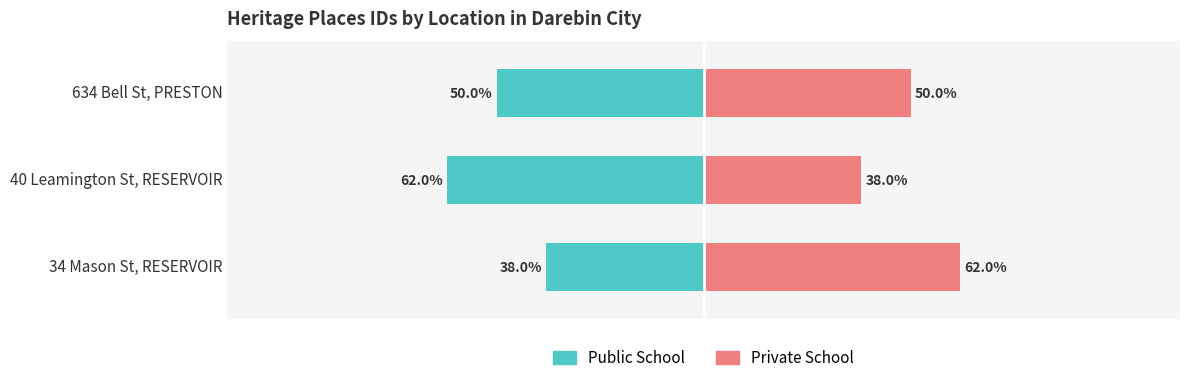

How many groups of bars are there?

3